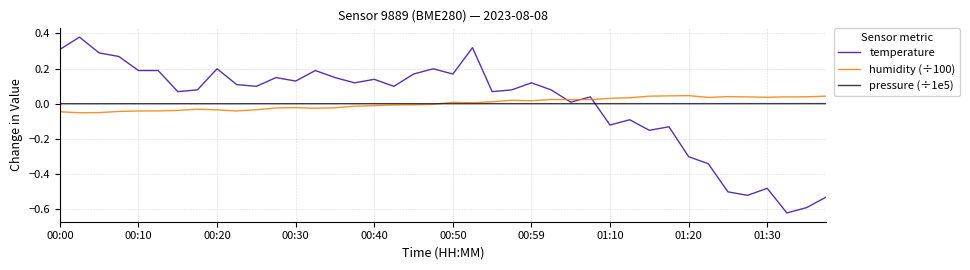

How many lines are shown in the chart?

3